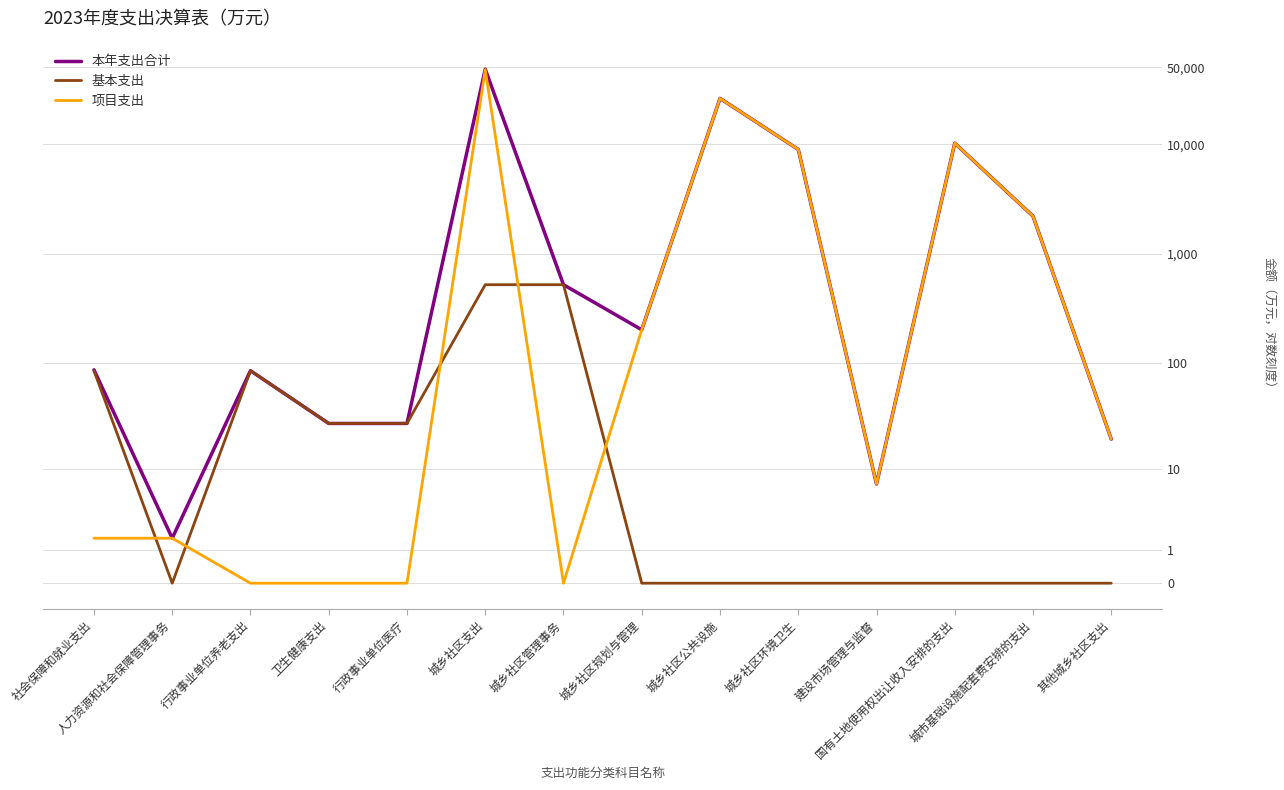

Is the value of 本年支出合计 at 城乡社区规划与管理 greater than the value of 基本支出 at 其他城乡社区支出?

Yes